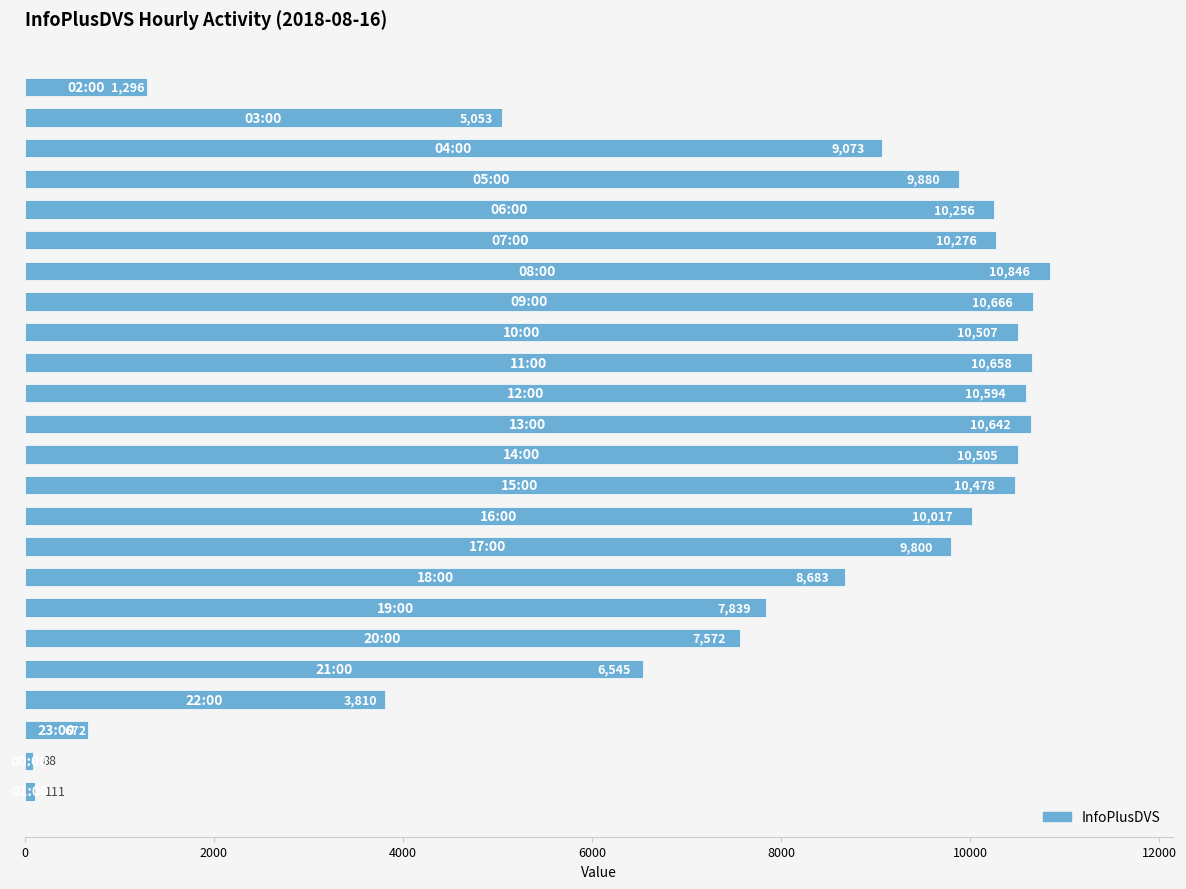

Reading top to bottom, list all the values displayed in this chart.

1296	5053	9073	9880	10256	10276	10846	10666	10507	10658	10594	10642	10505	10478	10017	9800	8683	7839	7572	6545	3810	672	88	111